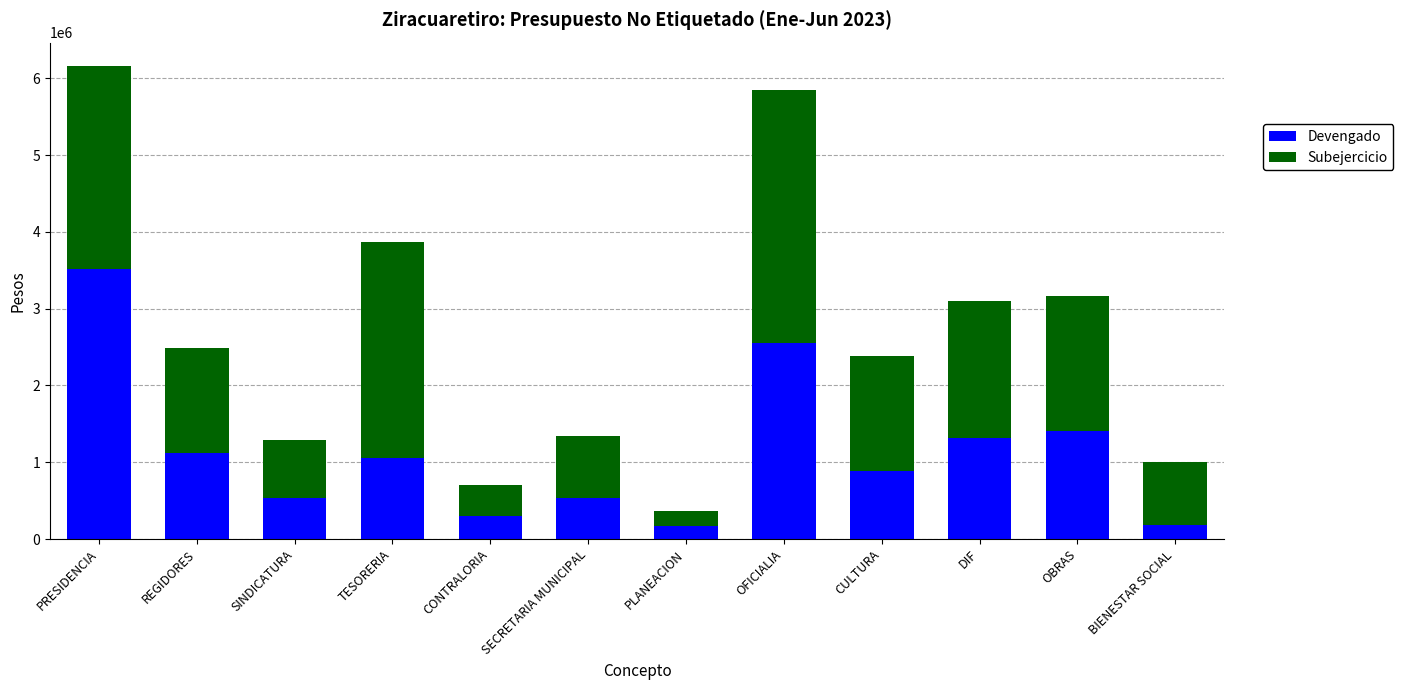

What is the difference between the maximum and minimum values in the Devengado series?

3346952.6